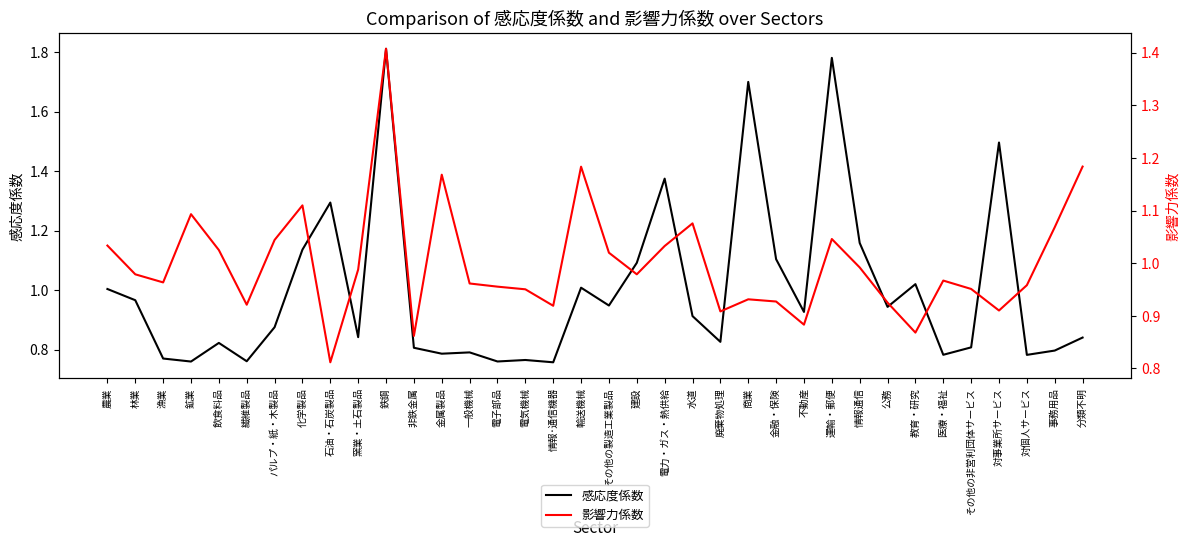

How many series are shown in this chart?

2